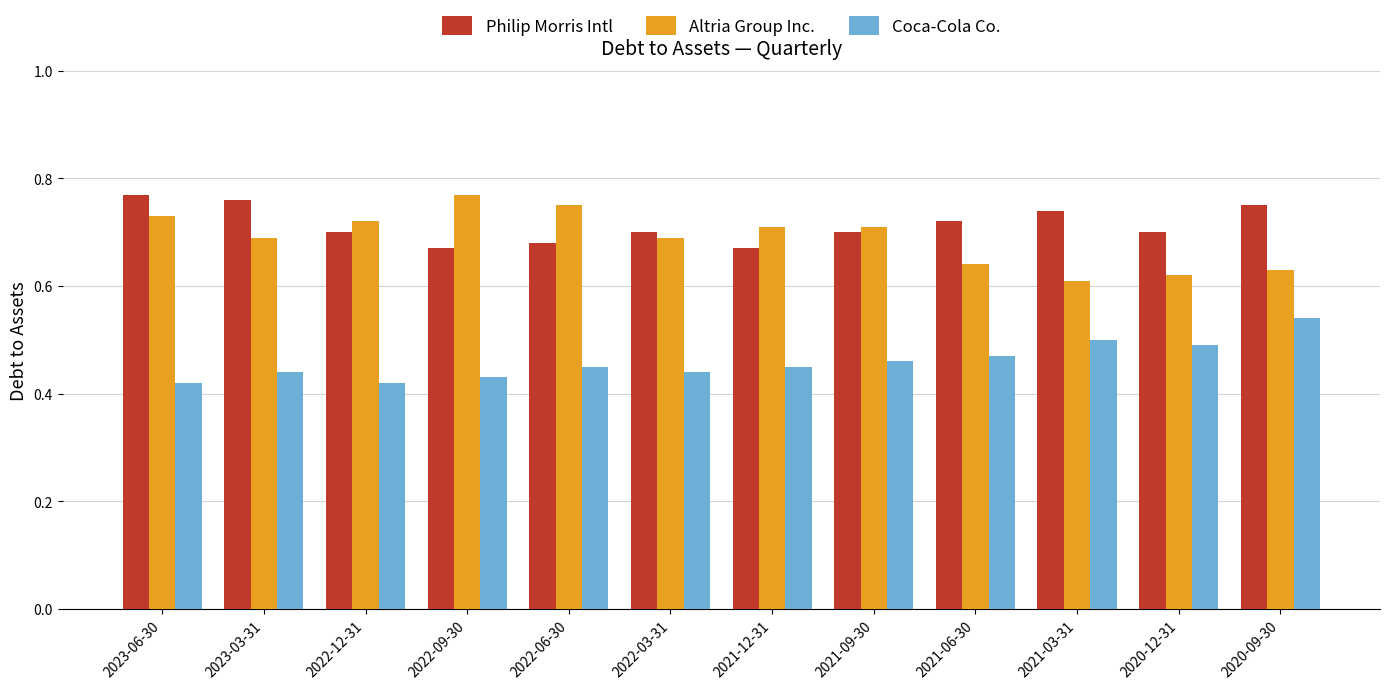

At 2023-06-30, list the series in order from largest to smallest.

Philip Morris Intl, Altria Group Inc., Coca-Cola Co.